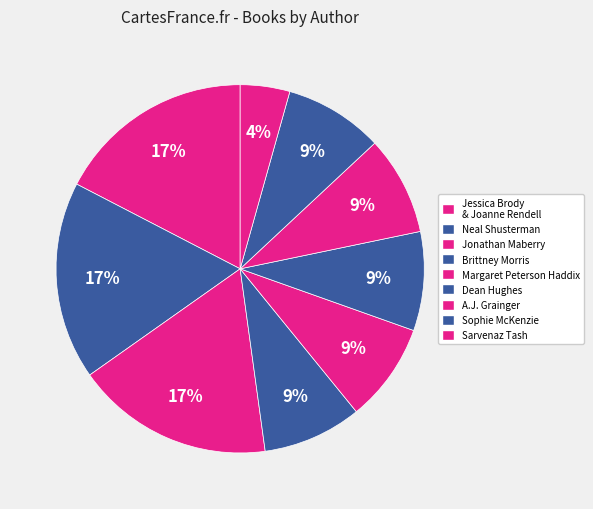

How many segments does this pie chart have?

9